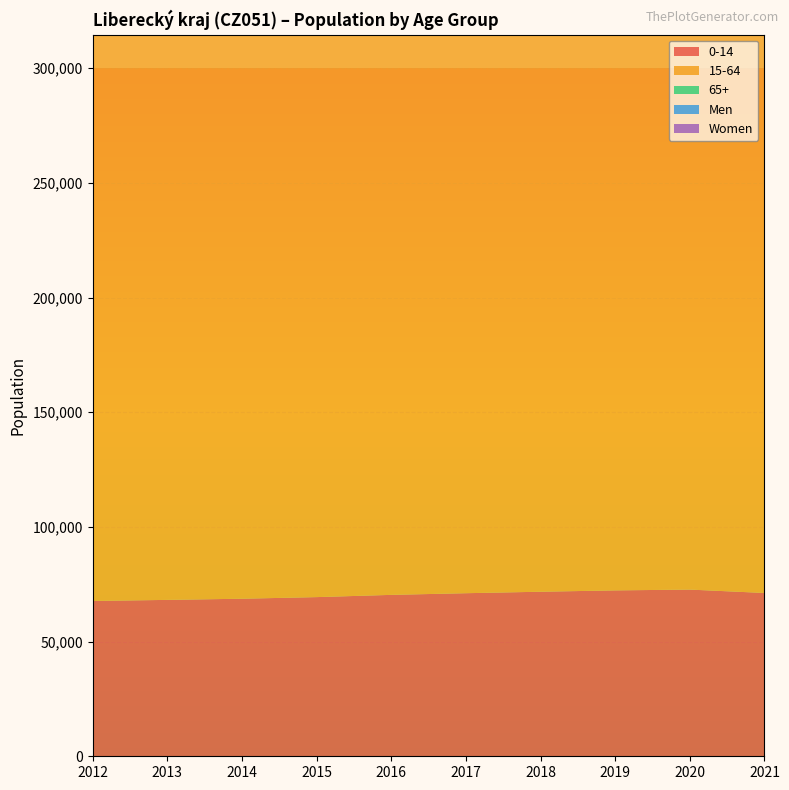

Reading right to left, transcribe all the data shown in this chart.

0-14: 2021=71206	2020=72688	2019=72336	2018=71752	2017=71109	2016=70382	2015=69406	2014=68701	2013=68196	2012=67715
15-64: 2021=274897	2020=278969	2019=281448	2018=282606	2017=284306	2016=286937	2015=289890	2014=292832	2013=296026	2012=299670
65+: 2021=91467	2020=90819	2019=89906	2018=87998	2017=85885	2016=83317	2015=80343	2014=77318	2013=74387	2012=71209
Men: 2021=216030	2020=217847	2019=218661	2018=217791	2017=217041	2016=216556	2015=215907	2014=215413	2013=215178	2012=215119
Women: 2021=221398	2020=224859	2019=224778	2018=224367	2017=224112	2016=223971	2015=223525	2014=223507	2013=223479	2012=223555